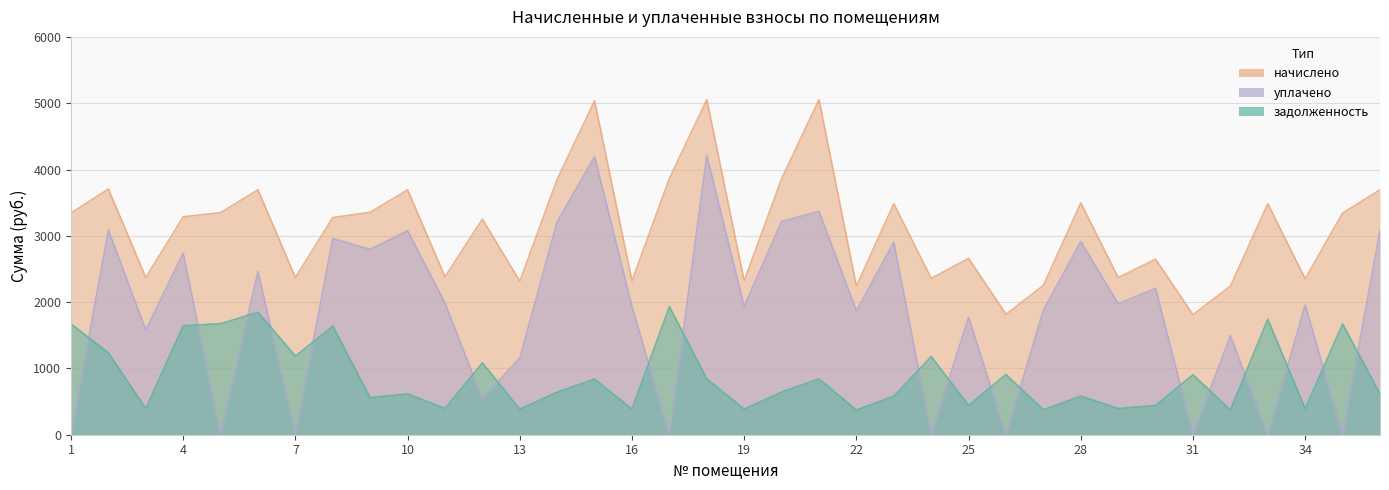

At which label does начислено first exceed 3287?

1